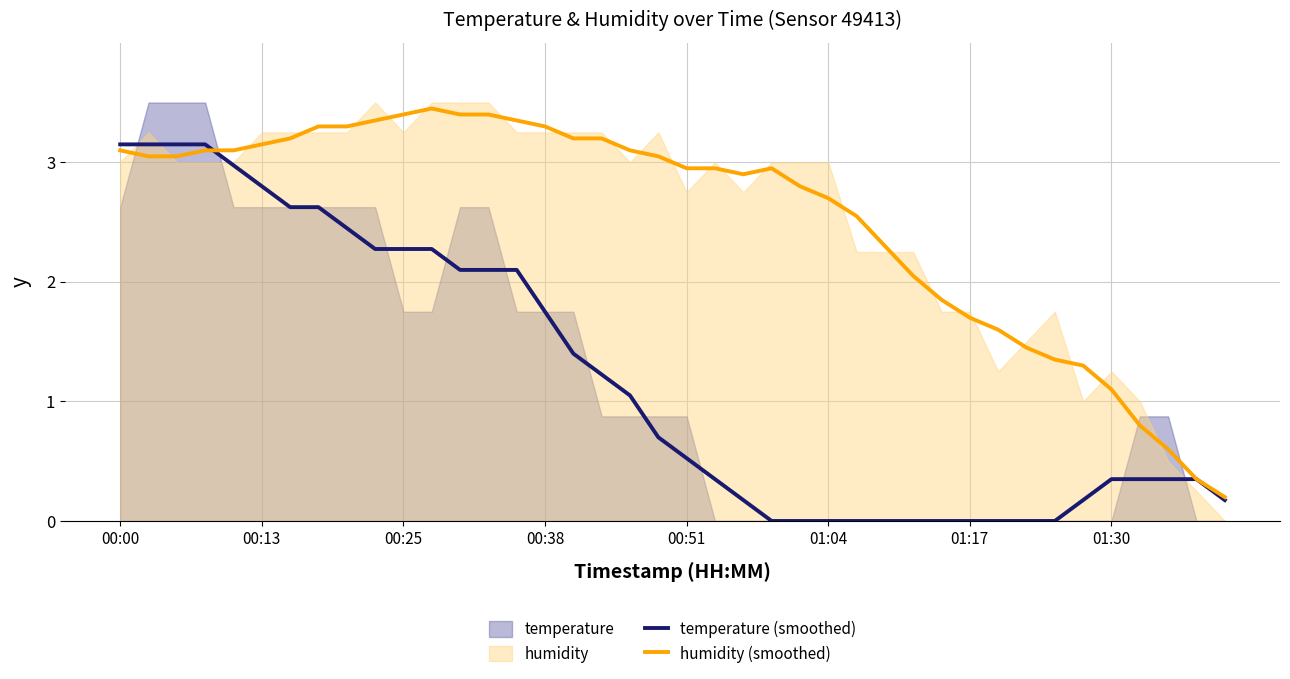

Which series ends up on top after the final intersection of humidity (smoothed) and temperature (smoothed)?

humidity (smoothed)